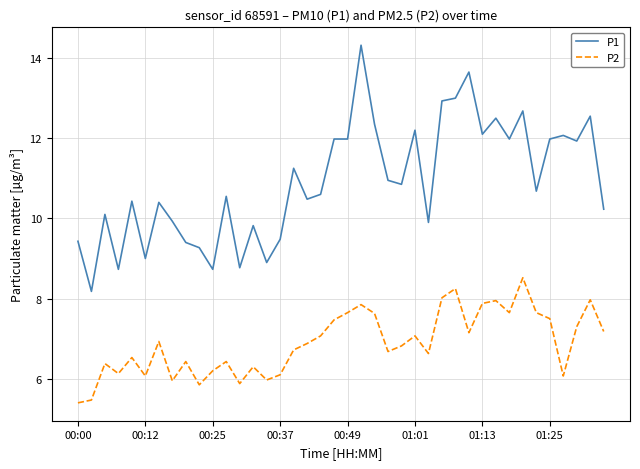

Count the number of categories in the chart.

40